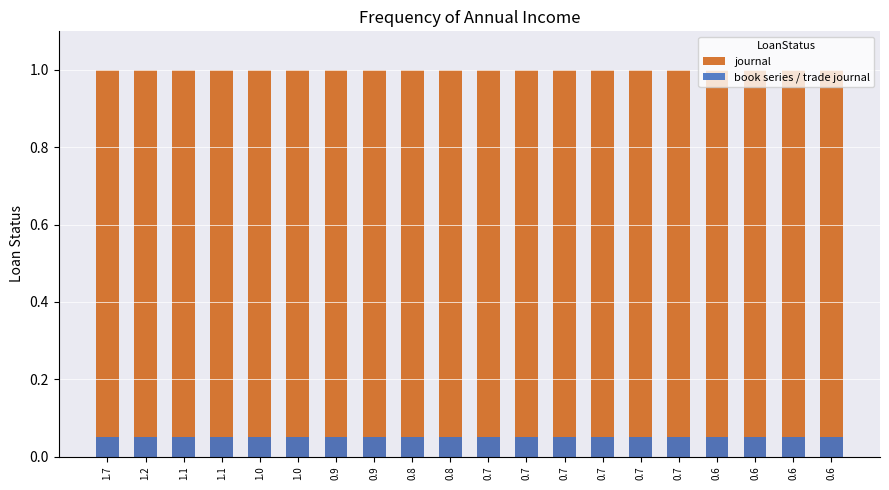

What is the sum of all book series / trade journal values?

1.0